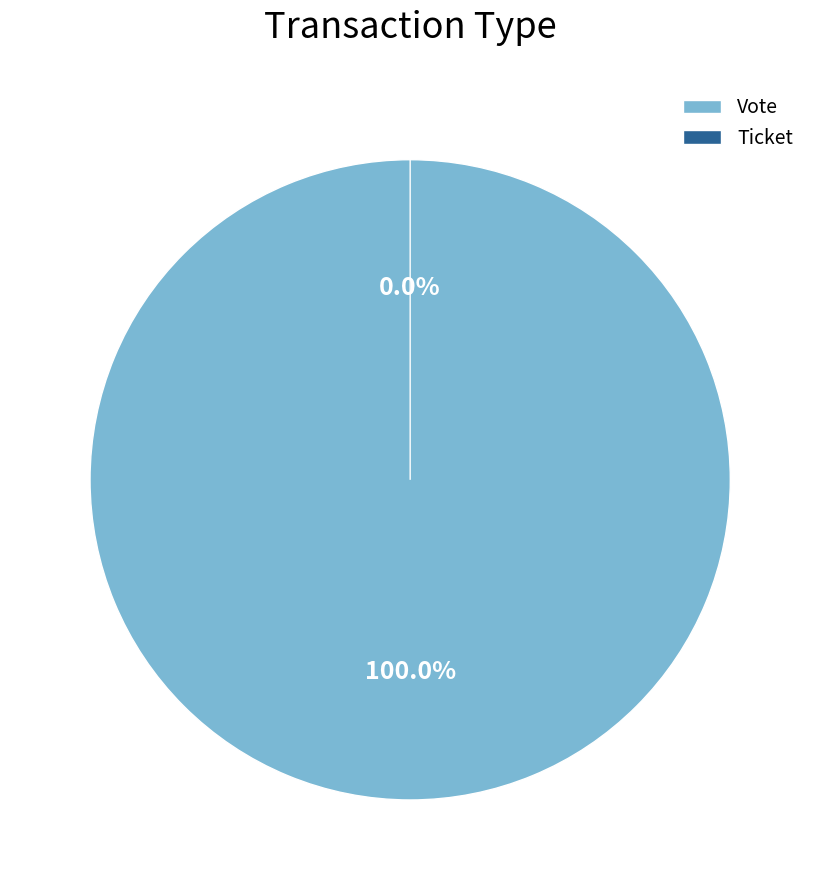

What is the change in value from Vote to Ticket?

-1